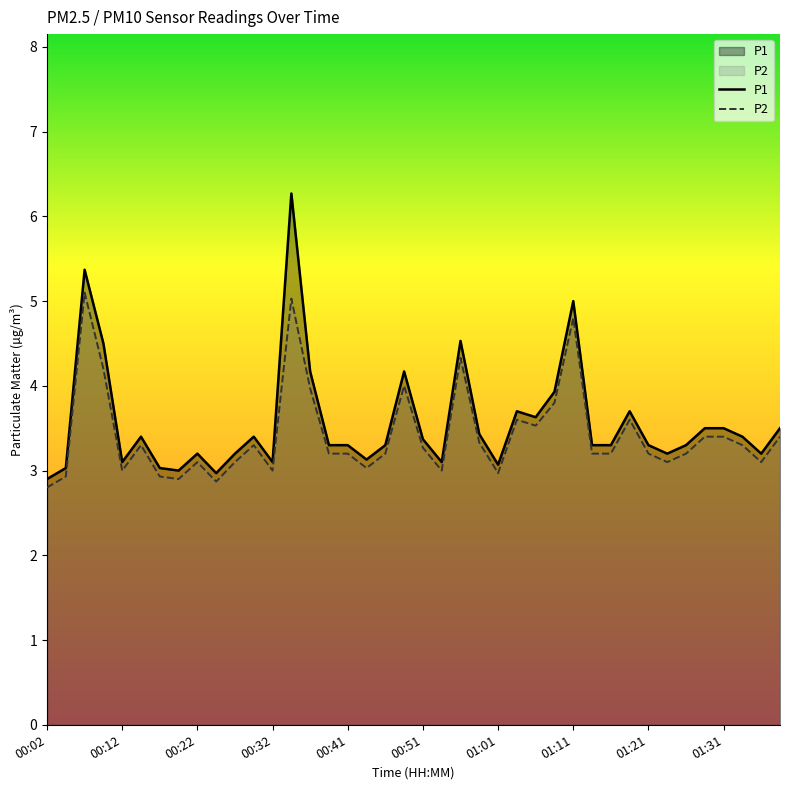

Which series has the widest spread of values?

P1